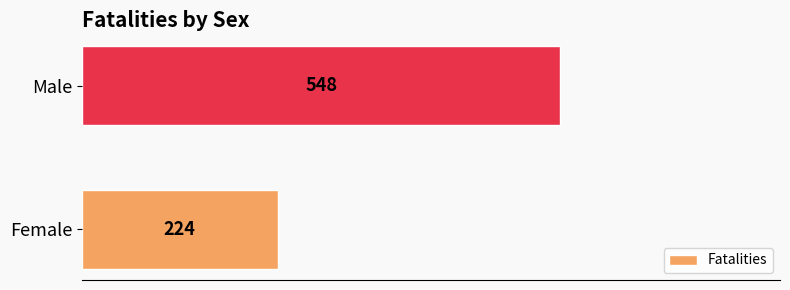

What is the sum of all values?

772